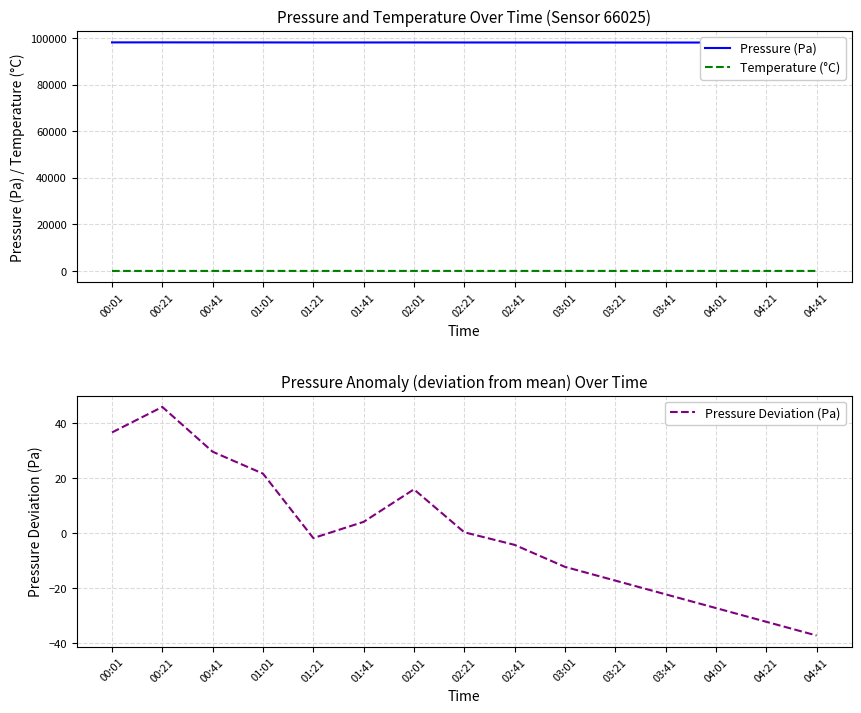

What is the minimum value shown in the chart?

-37.2